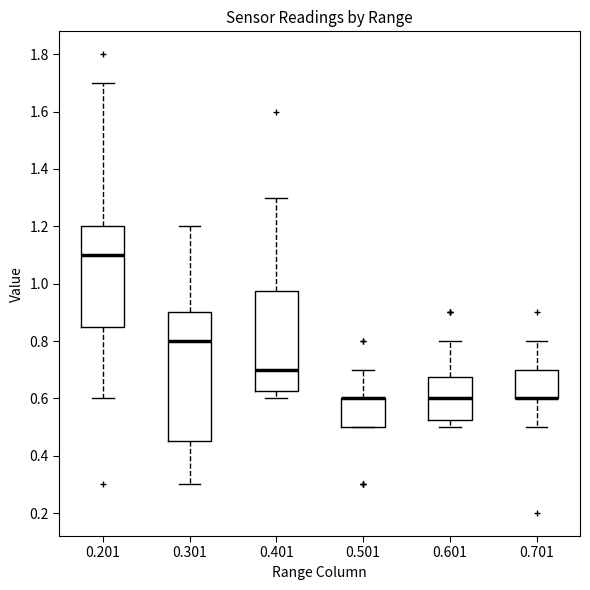

Reading left to right, transcribe this box plot: for each box, give where its median line is, the range the box spans, and where its two whiskers end, as read against the y-axis. The values are not printed on the chart, so give them approximately, as read against the axis.

0.201: median 1.10, box 0.86 to 1.20, whiskers 0.60 to 1.70
0.301: median 0.80, box 0.46 to 0.90, whiskers 0.30 to 1.20
0.401: median 0.70, box 0.62 to 0.98, whiskers 0.60 to 1.30
0.501: median 0.60 (drawn on the box's upper edge), box 0.50 to 0.60, whiskers 0.50 to 0.70
0.601: median 0.60, box 0.52 to 0.68, whiskers 0.50 to 0.80
0.701: median 0.60 (drawn on the box's lower edge), box 0.60 to 0.70, whiskers 0.50 to 0.80